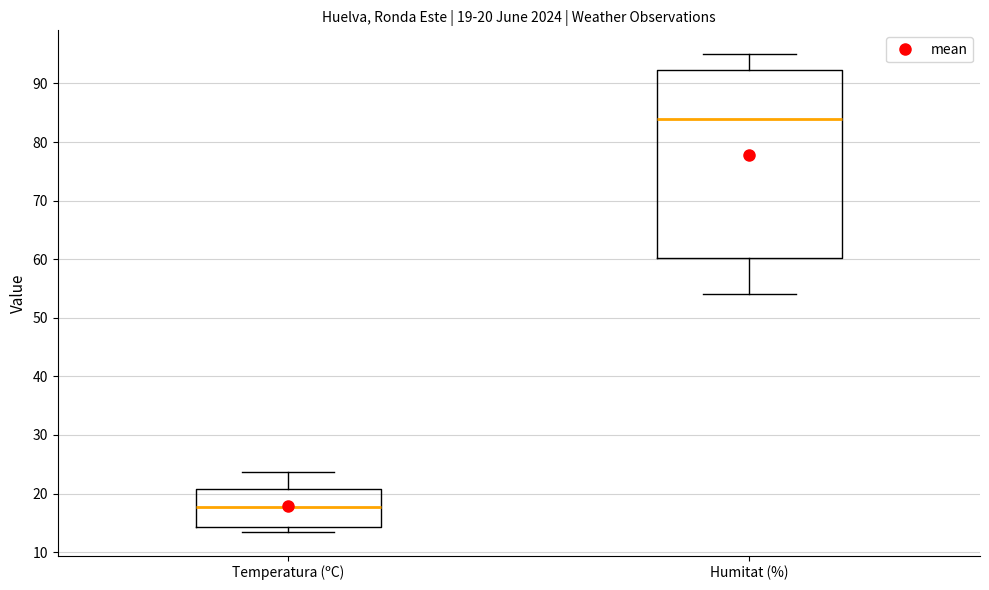

Which box has the lowest median line?

Temperatura (ºC)